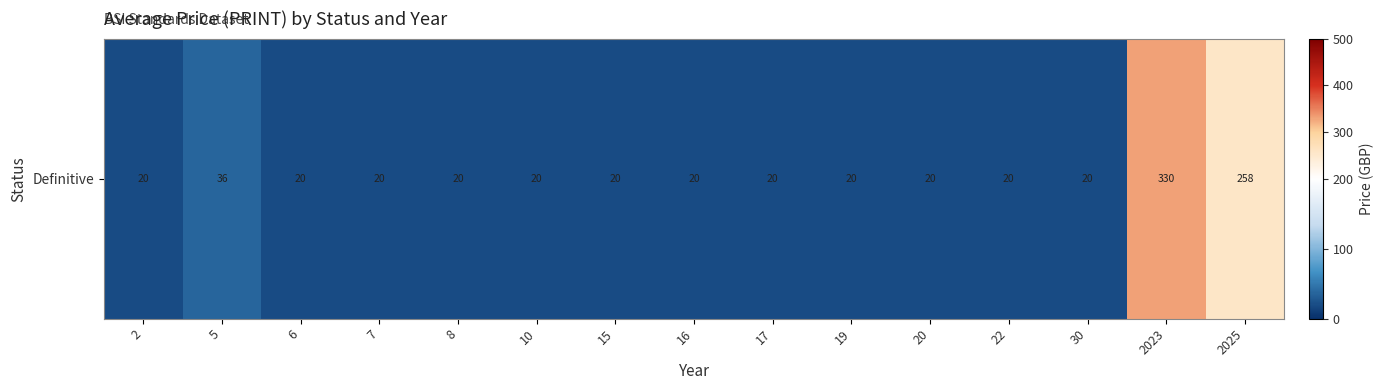

The value at 2025 is 370. True or false?

False